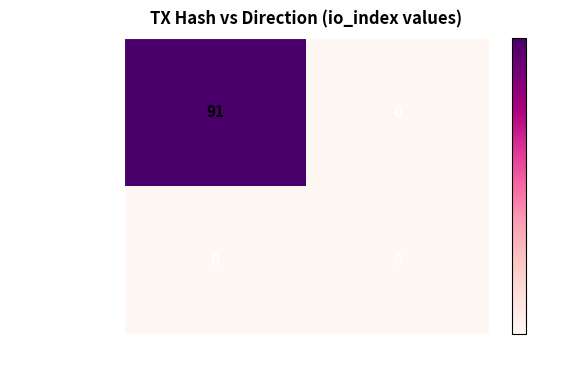

Is it true that e400f2fb...590 equals 91 at -1?

True